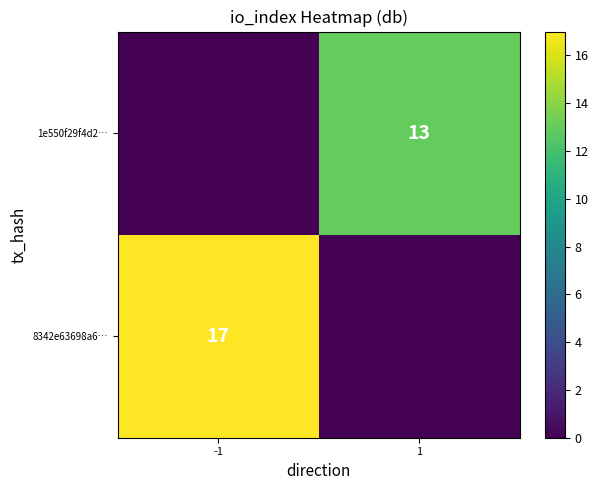

Is the value of 1e550f29f4d2… at 1 greater than the value of 8342e63698a6… at -1?

No